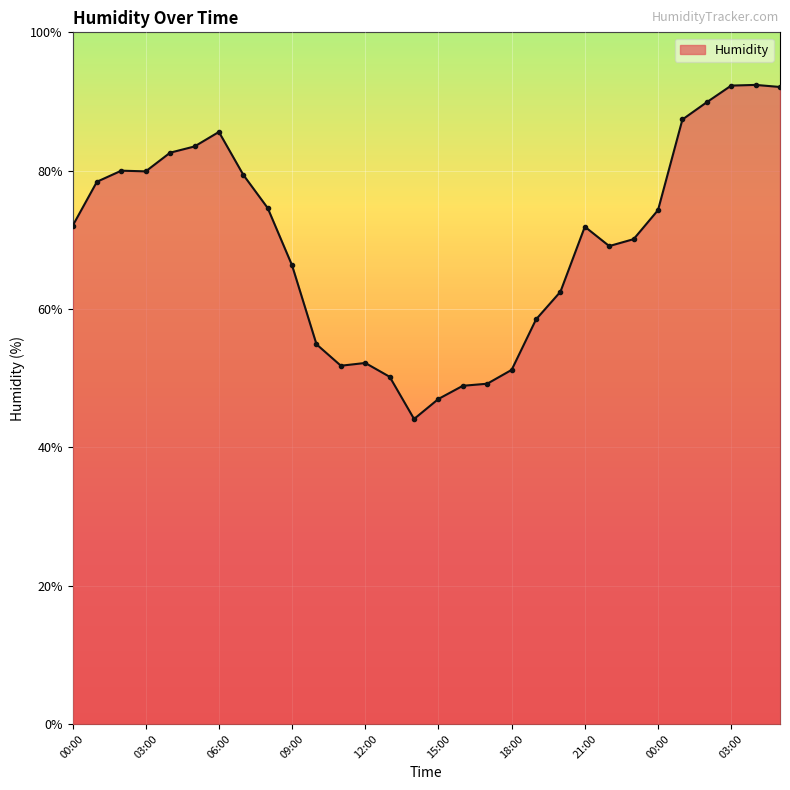

What is the label of the 9th point from the right?

21:00